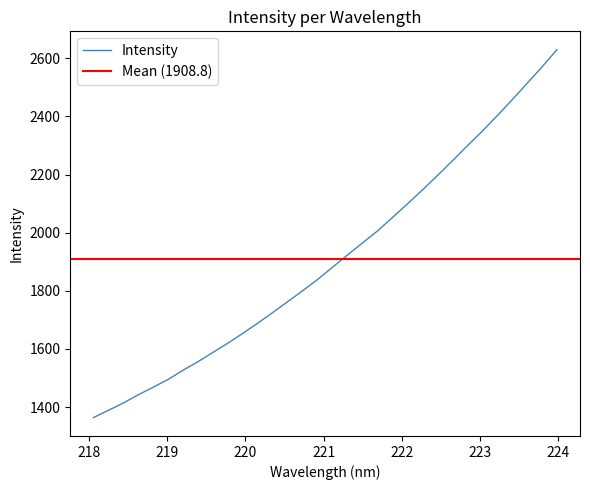

The chart shows a value of 1725.9 at 220.3533. True or false?

True